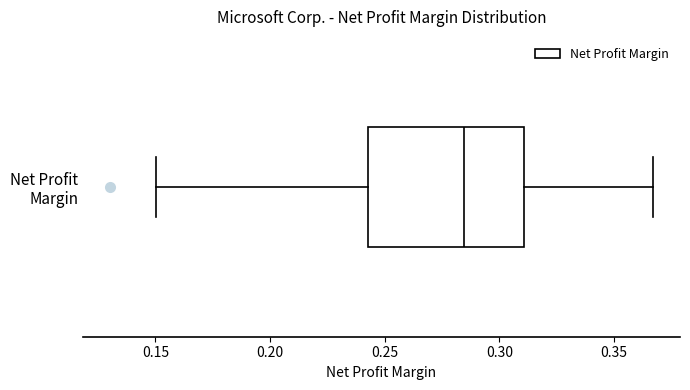

Read this box plot against the x-axis: the position of the median line, the range covered by the box, and the ends of both whiskers. The values are not printed on the chart, so give them approximately, as read against the axis.

median 0.285, box 0.245 to 0.310, whiskers 0.150 to 0.365